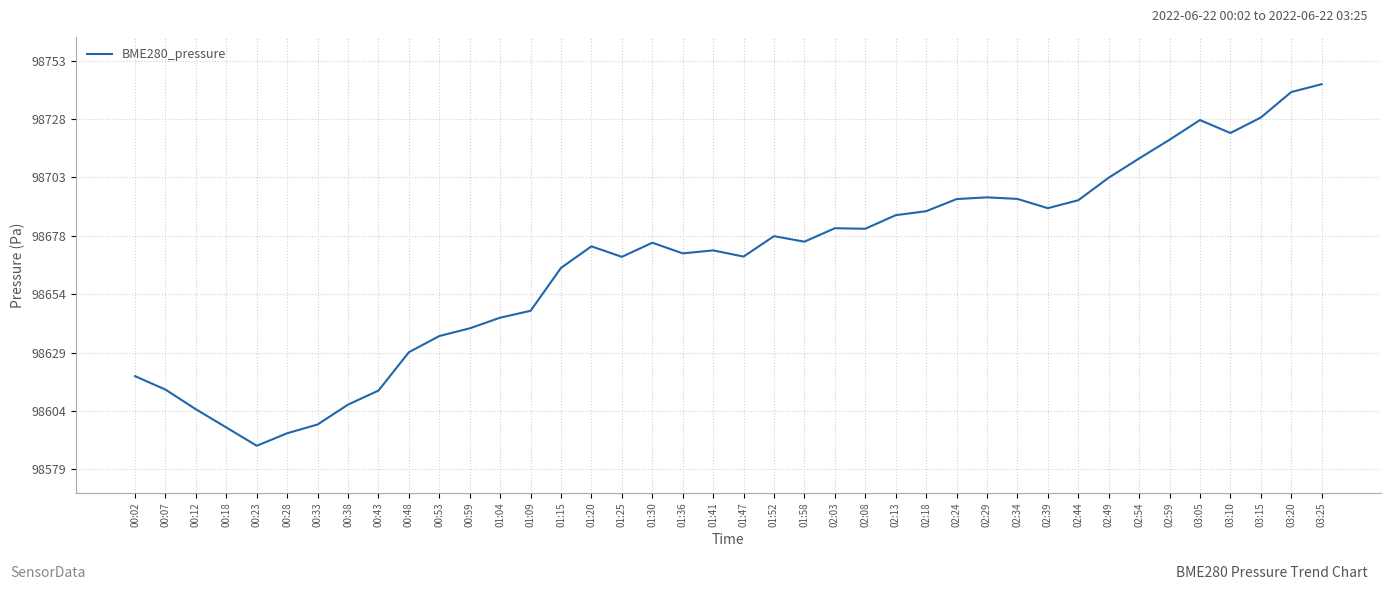

At which label does the data first exceed 98675?

01:30